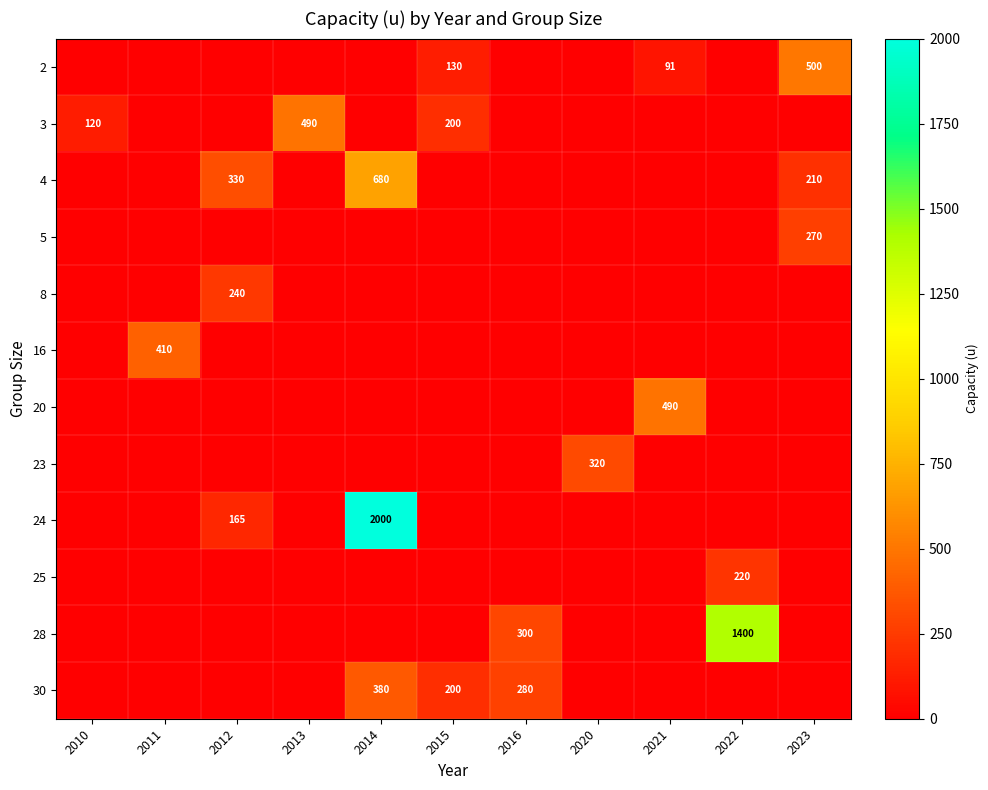

True or false: 3 has a value of 336 at 2015.

False